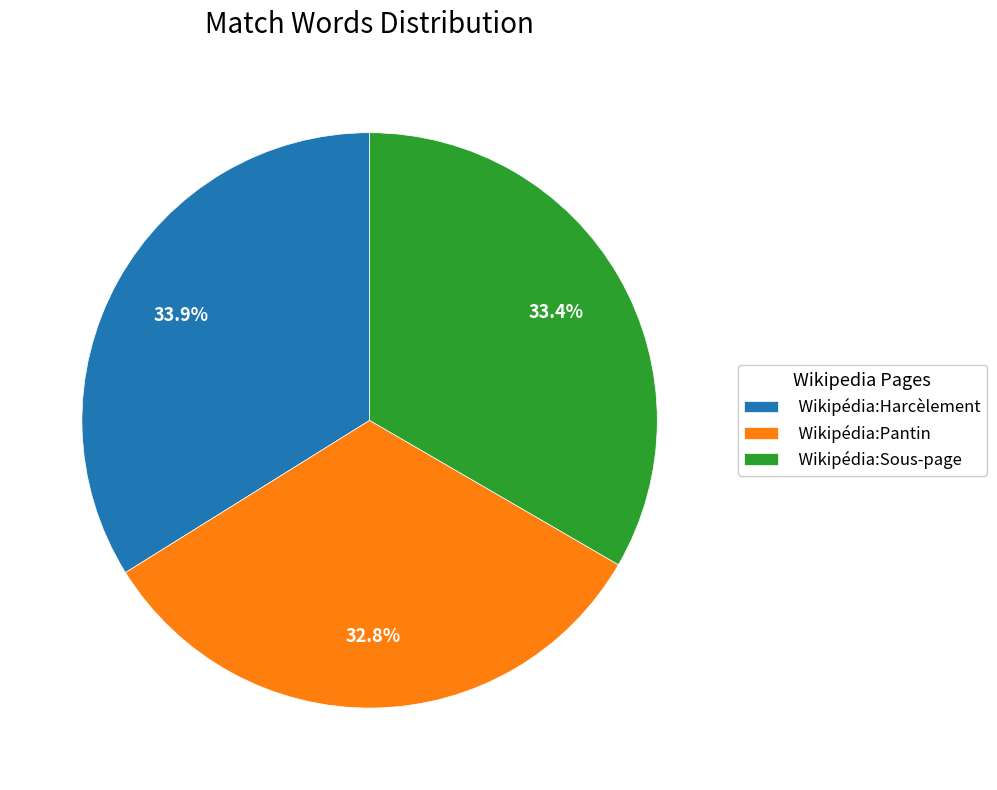

The Wikipédia:Sous-page slice represents 24% of the pie. True or false?

False